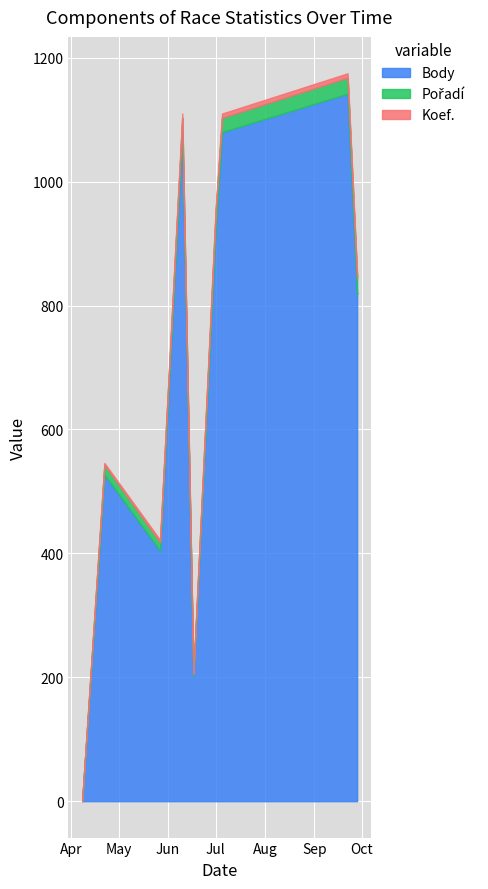

How many interior local valleys does the Pořadí series have?

3